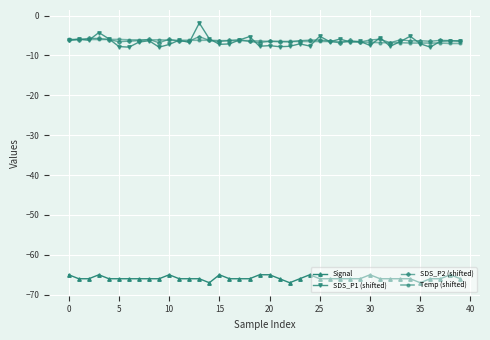

Which series has the largest range (max minus min)?

SDS_P1 (shifted)